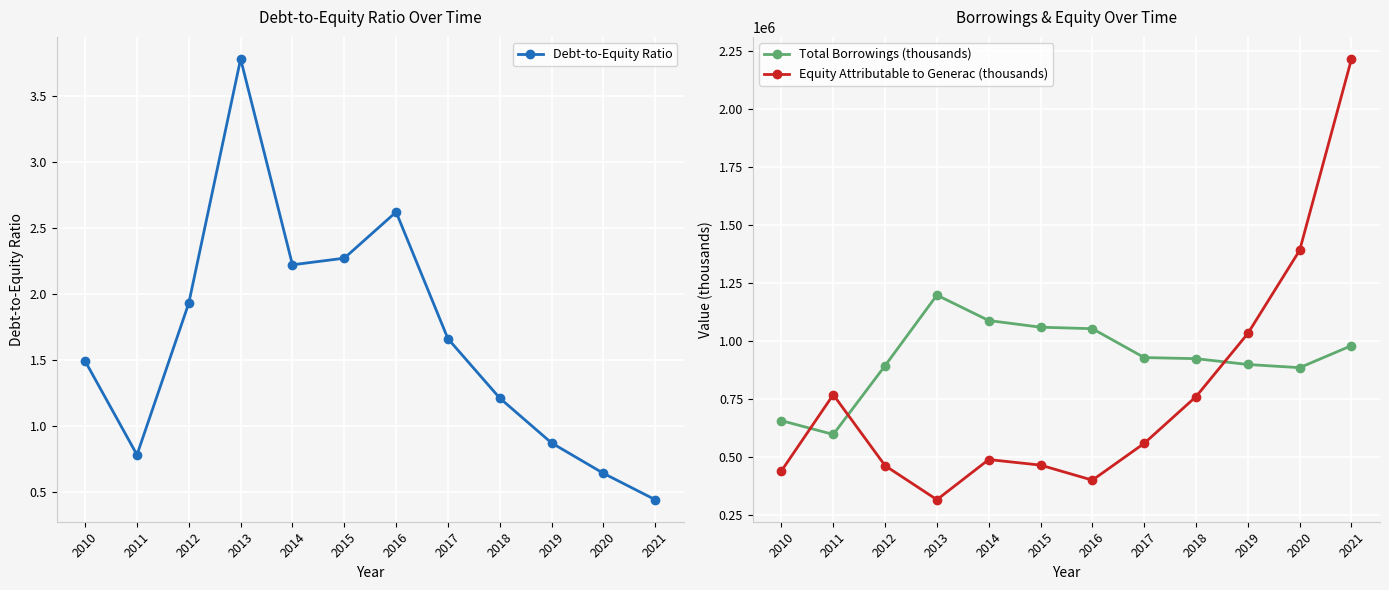

True or false: Equity Attributable to Generac (thousands) has more than 2 points higher than both neighbors.

False